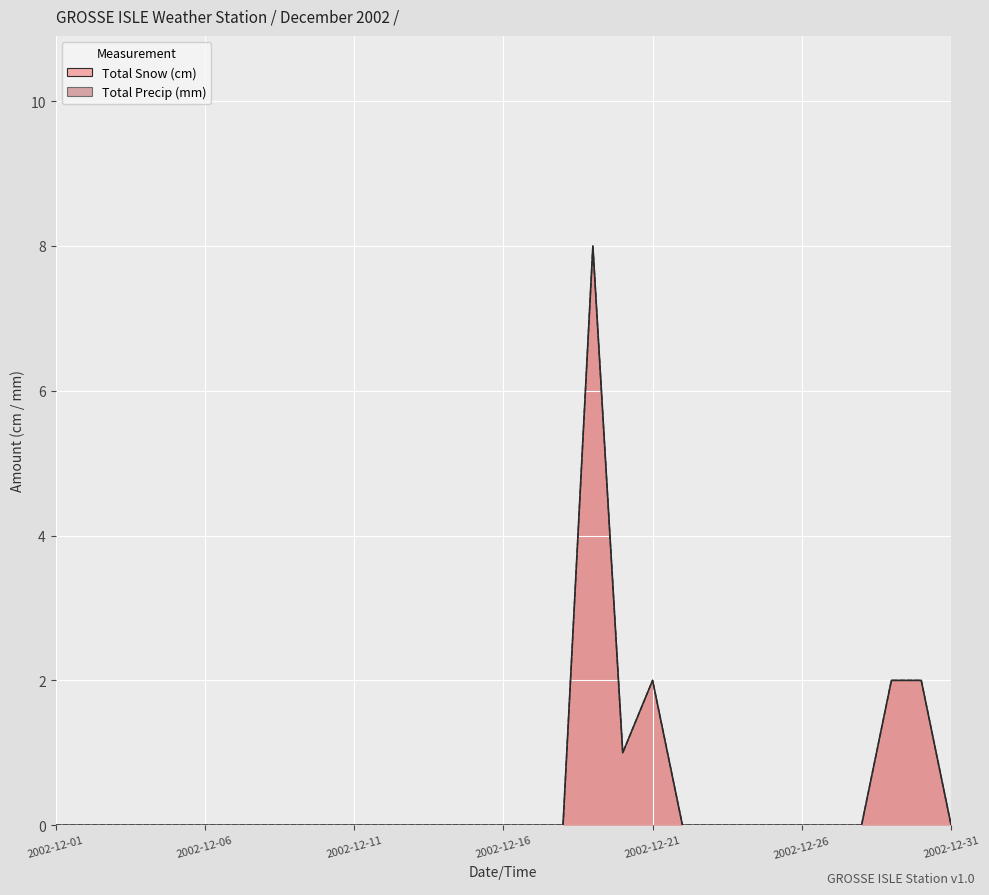

At 2002-12-12, list the series in order from largest to smallest.

Total Snow (cm), Total Precip (mm)